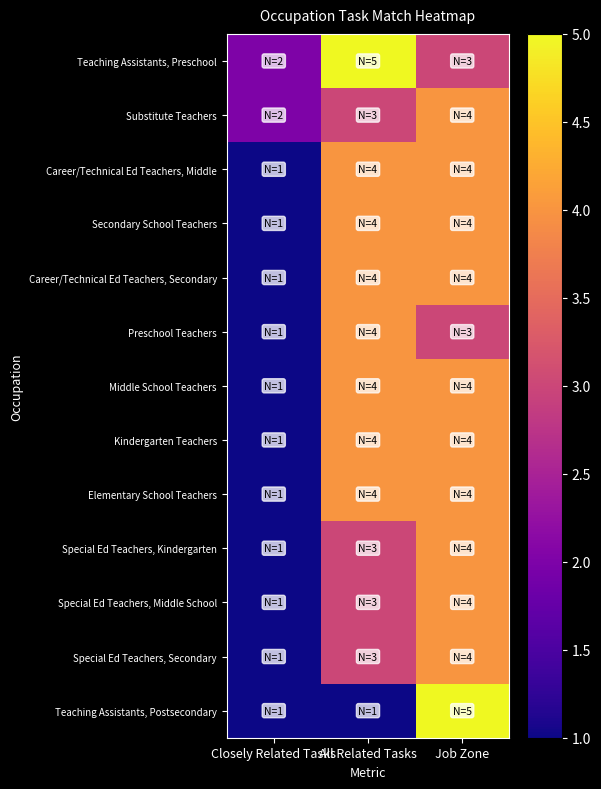

List the series in order of their peak value, lowest first.

Substitute Teachers, Career/Technical Ed Teachers, Middle, Secondary School Teachers, Career/Technical Ed Teachers, Secondary, Preschool Teachers, Middle School Teachers, Kindergarten Teachers, Elementary School Teachers, Special Ed Teachers, Kindergarten, Special Ed Teachers, Middle School, Special Ed Teachers, Secondary, Teaching Assistants, Preschool, Teaching Assistants, Postsecondary